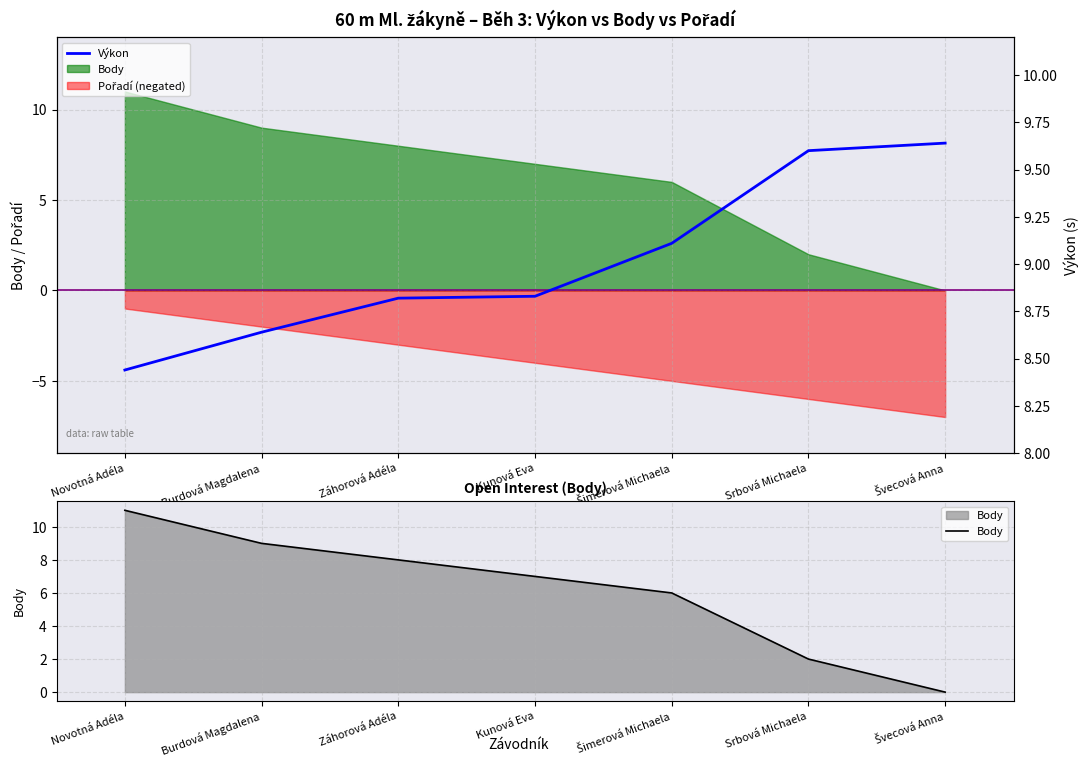

What is the label of the 7th point from the left?

Švecová Anna